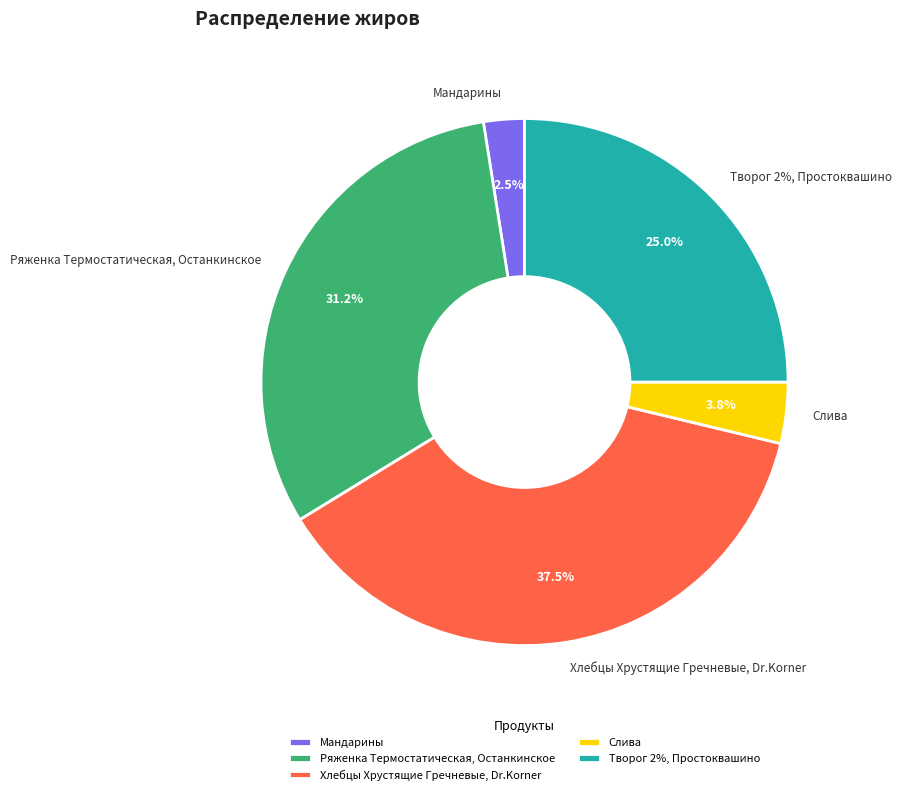

Is there a majority slice in this chart?

No